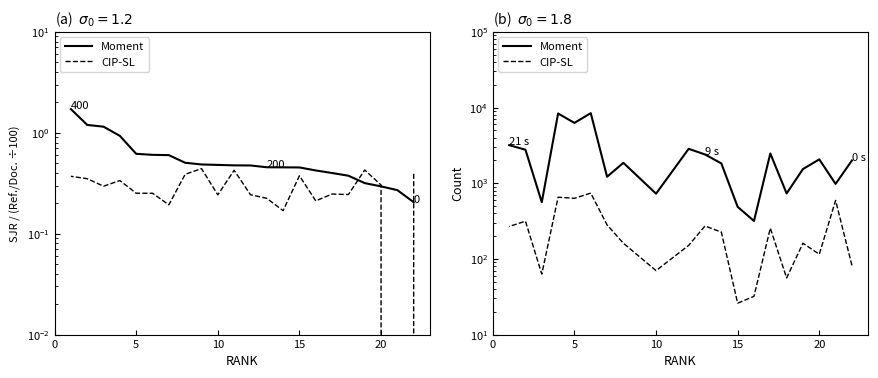

At which label is Ref. / Doc. closest to 0?

21